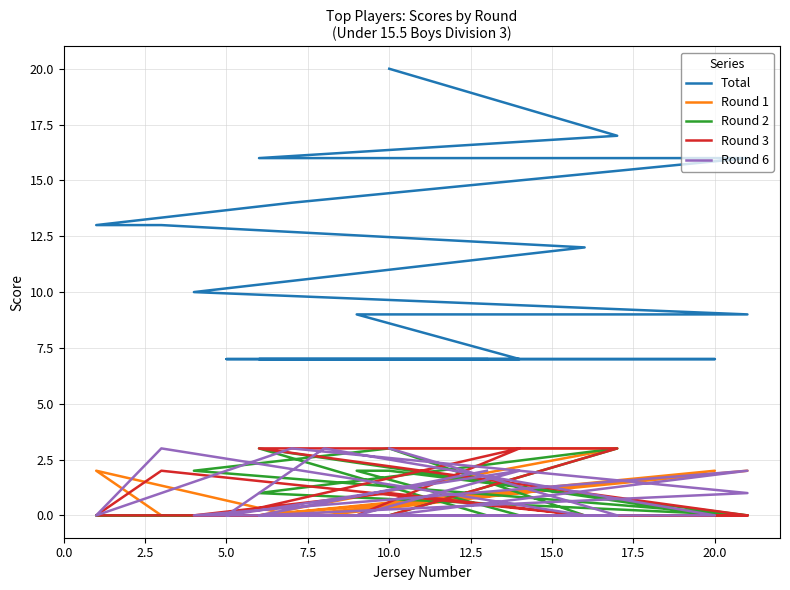

True or false: Round 1 and Round 3 intersect in this chart.

True